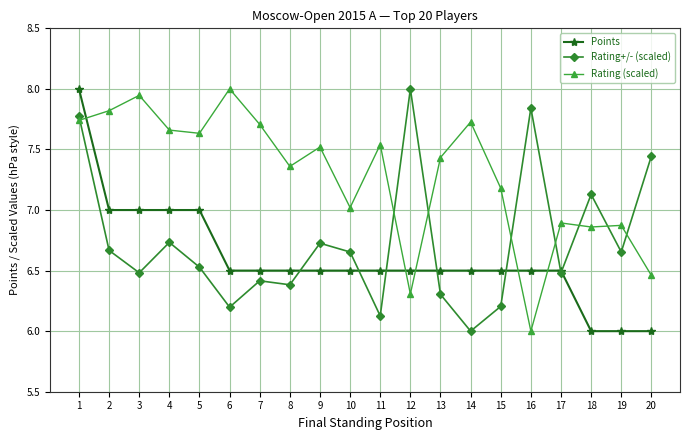

How many data points in Rating (scaled) are above 7?

14